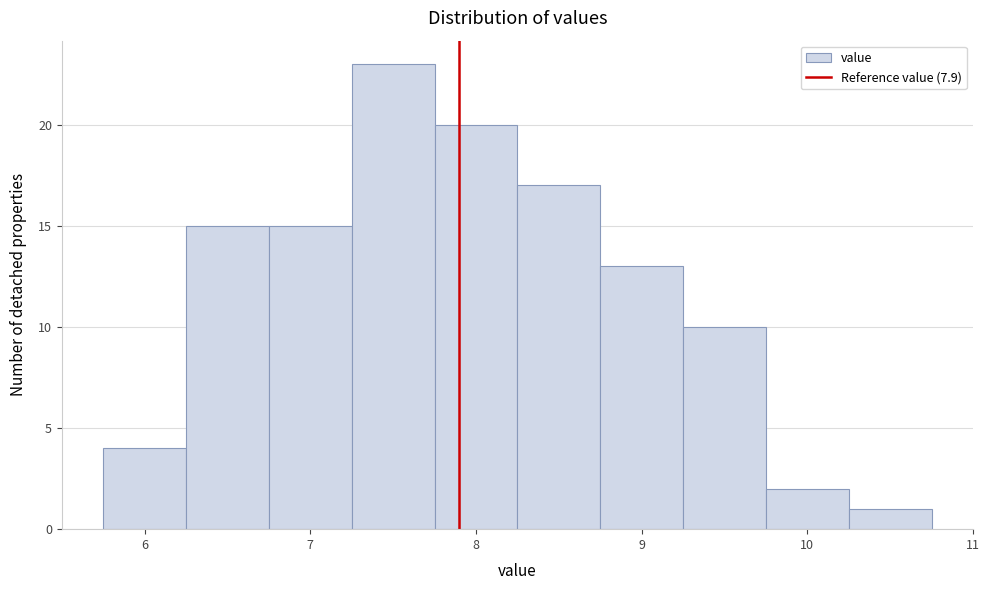

Reading left to right, list every bar in this chart as the range it spans on the x-axis followed by its height. Neither the bar edges nor the heights are printed on the chart, so give them approximately, as read against the axes.

5.75 to 6.25: 4
6.25 to 6.75: 15
6.75 to 7.25: 15
7.25 to 7.75: 23
7.75 to 8.25: 20
8.25 to 8.75: 17
8.75 to 9.25: 13
9.25 to 9.75: 10
9.75 to 10.25: 2
10.25 to 10.75: 1